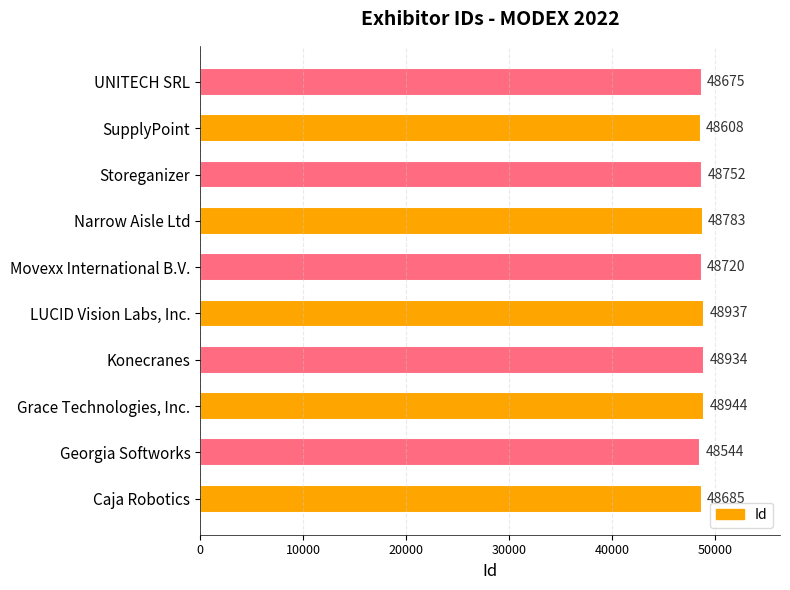

At which category does the chart reach its peak across all series?

Grace Technologies, Inc.